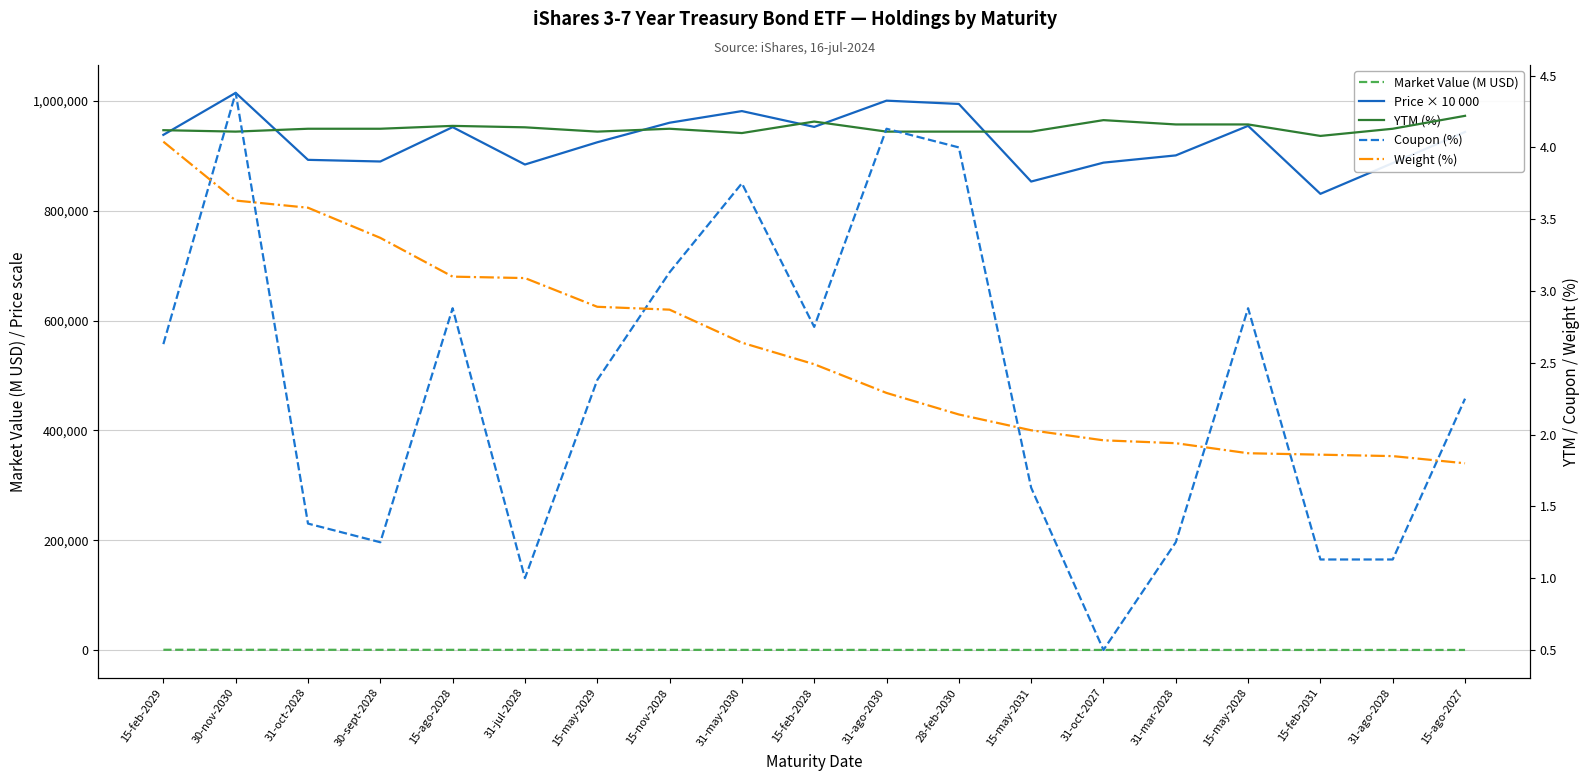

Rank the series by their maximum value, from highest to lowest.

Price × 10 000, Market Value (M USD), Coupon (%), YTM (%), Weight (%)